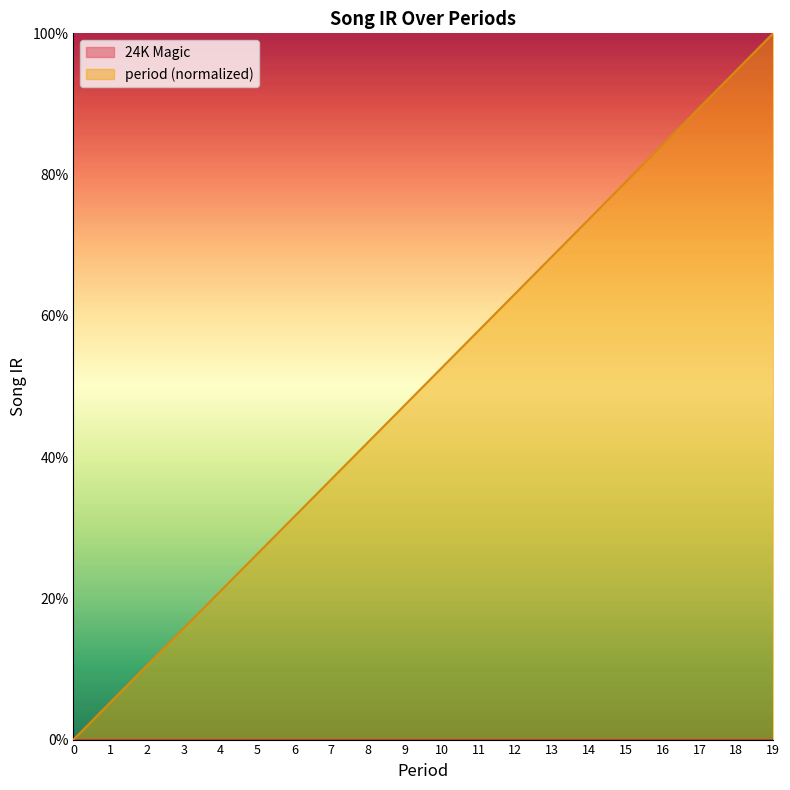

Is it true that the value at 11 is 0.1?

False